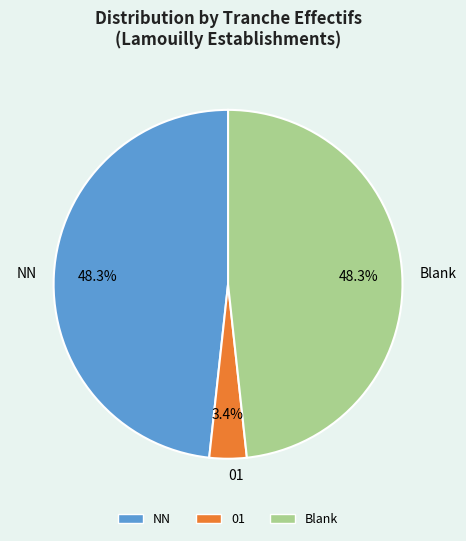

How many slices are in this pie chart?

3